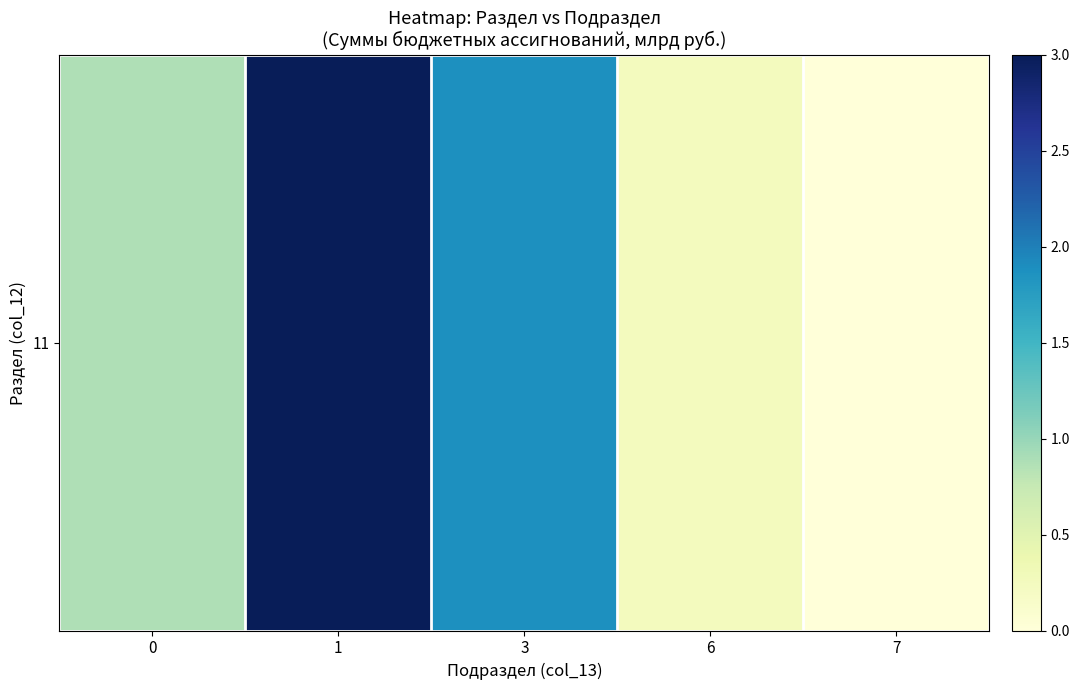

The value at 1 is 1.0. True or false?

False